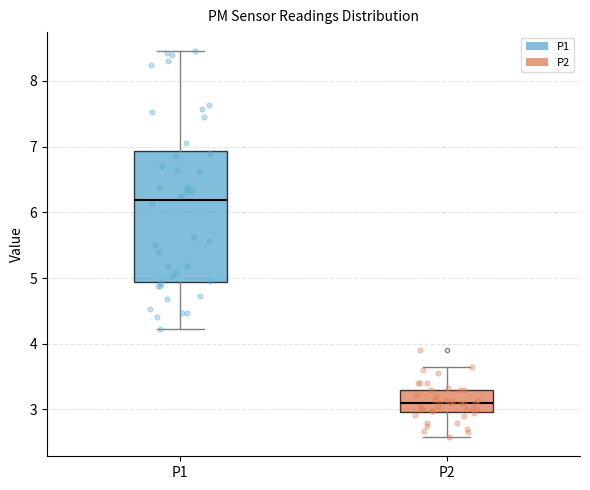

Which box is the tallest, from its lower edge to its upper edge?

P1